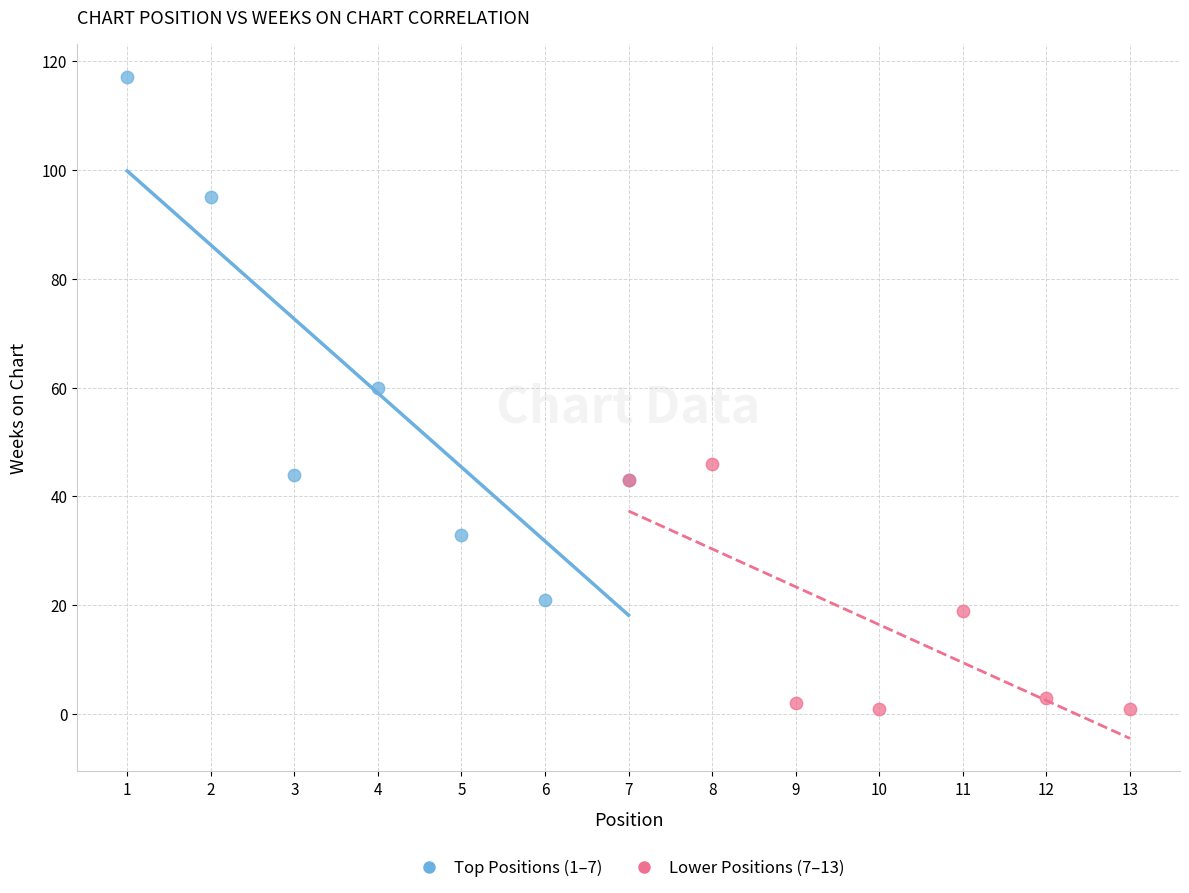

What are all the series names shown in the legend?

Top Positions (1–7), Lower Positions (7–13)